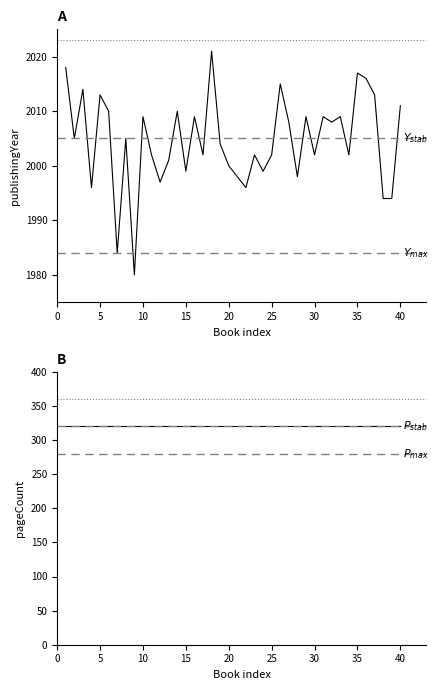

True or false: publishingYear and pageCount cross at least once.

False